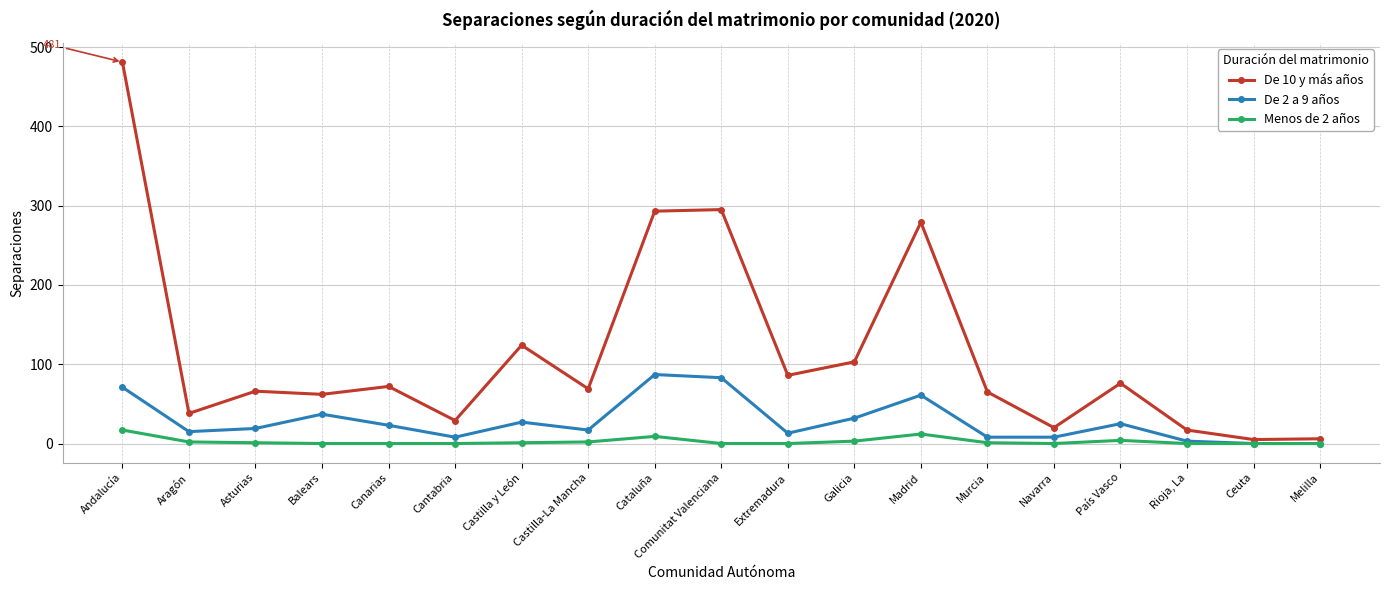

Is it true that Menos de 2 años equals 0 at Cantabria?

True